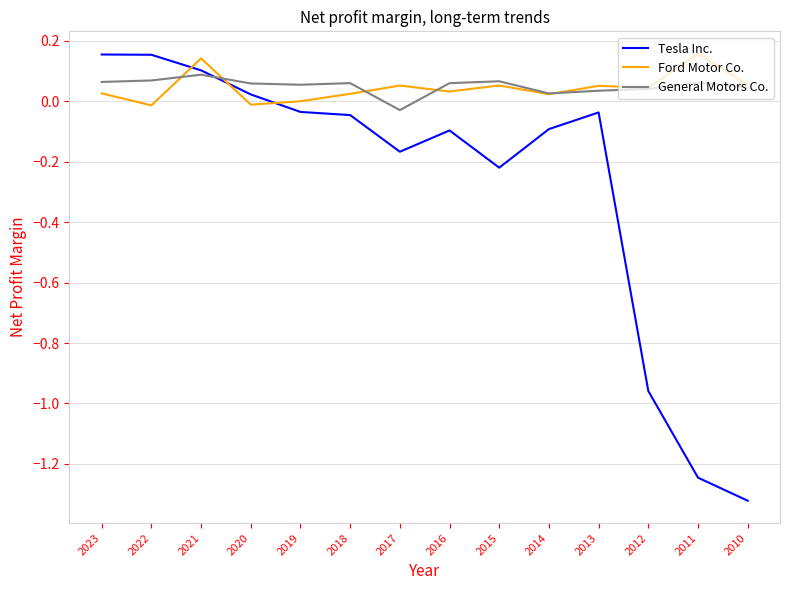

Which series ends up on top after the final intersection of Tesla Inc. and Ford Motor Co.?

Ford Motor Co.